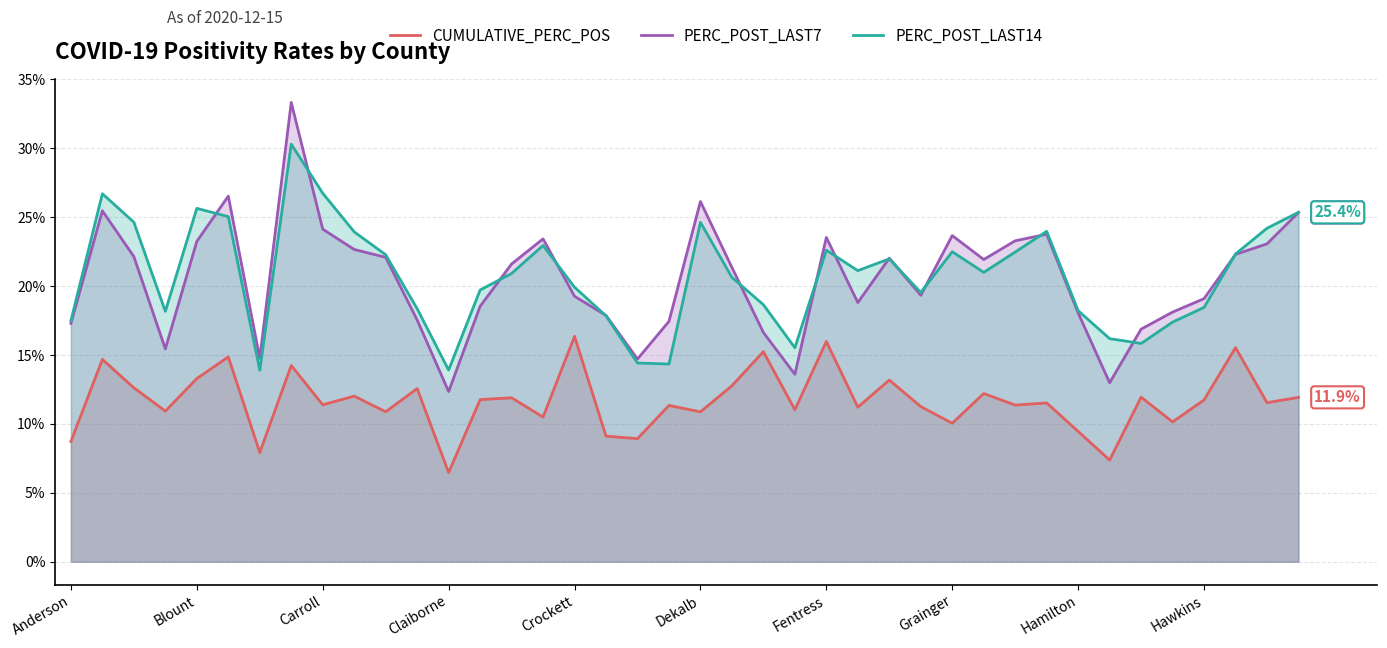

List the series in order of their peak value, highest first.

PERC_POST_LAST7, PERC_POST_LAST14, CUMULATIVE_PERC_POS